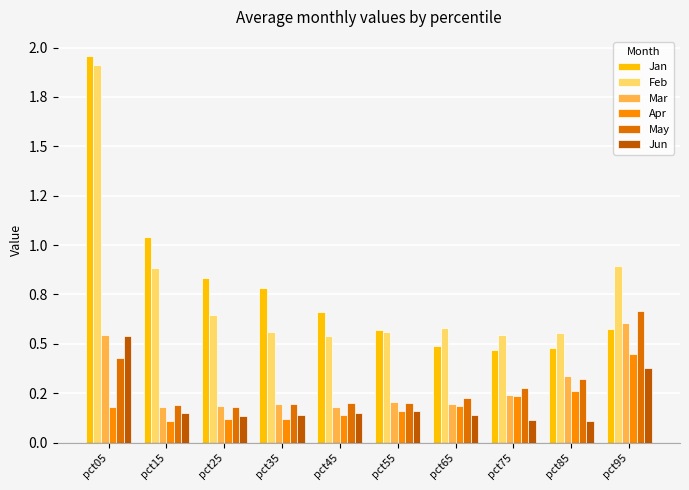

The Mar series shows 0.3 at pct55. True or false?

False